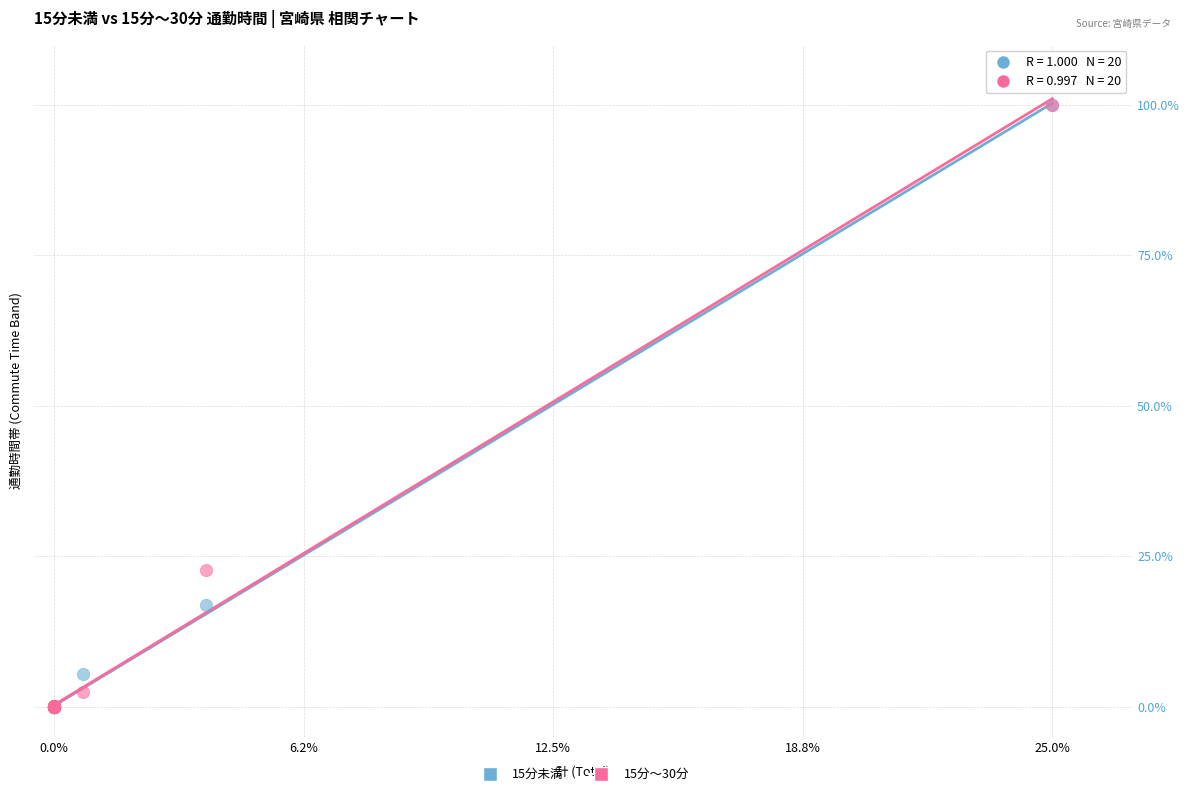

What are all the series names shown in the legend?

15分未満, 15分～30分